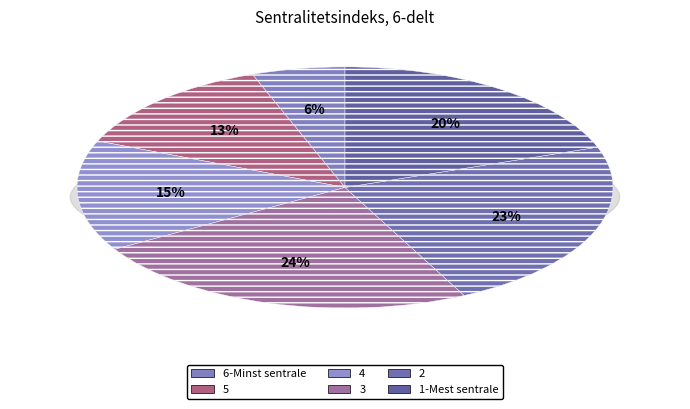

What percentage is NOT represented by 1-Mest sentrale?

80.4%